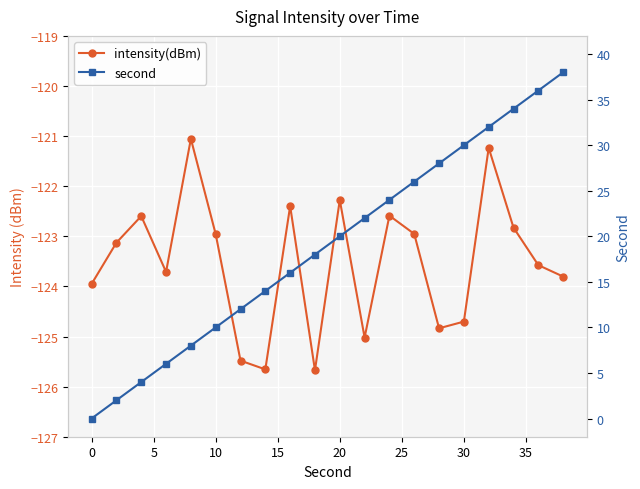

True or false: intensity(dBm) and second cross at least once.

False